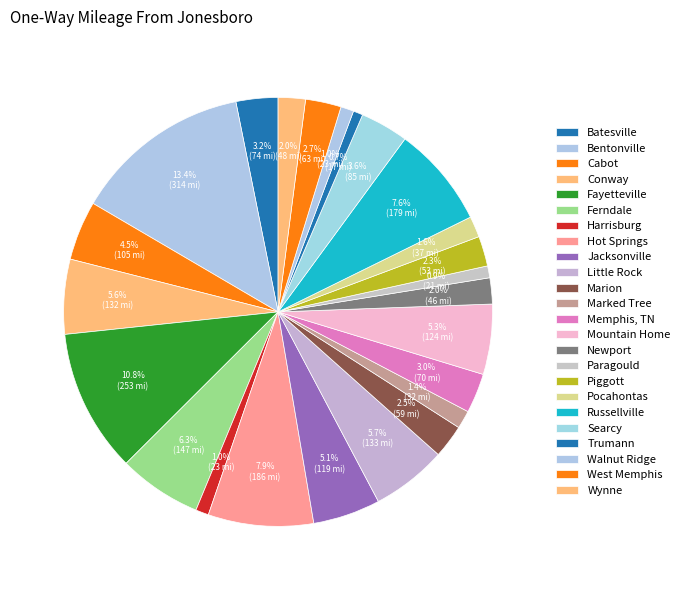

What is the change in value from Fayetteville to Piggott?

-200